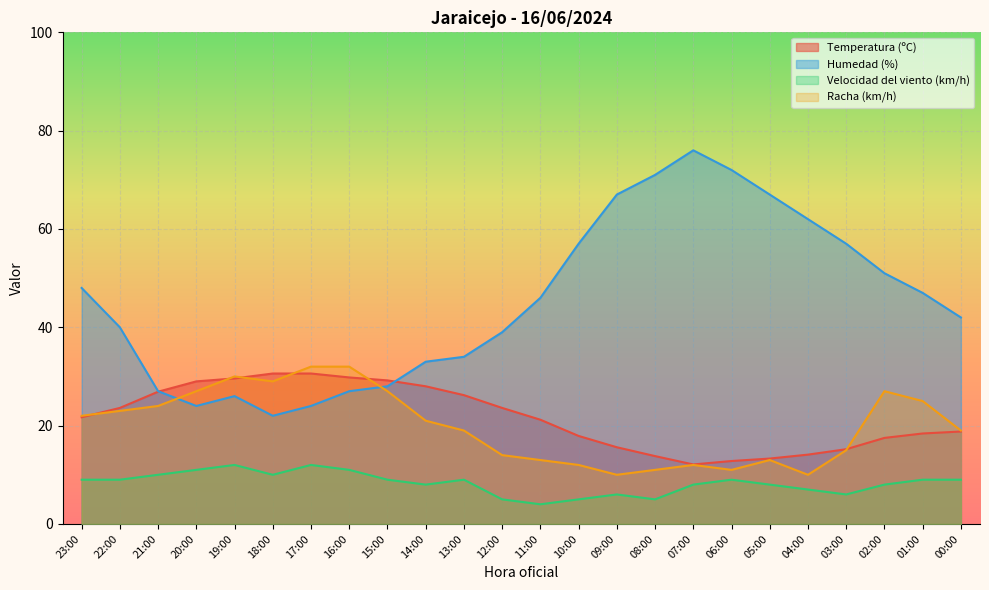

Is the value of Humedad (%) at 04:00 greater than the value of Temperatura (ºC) at 02:00?

Yes